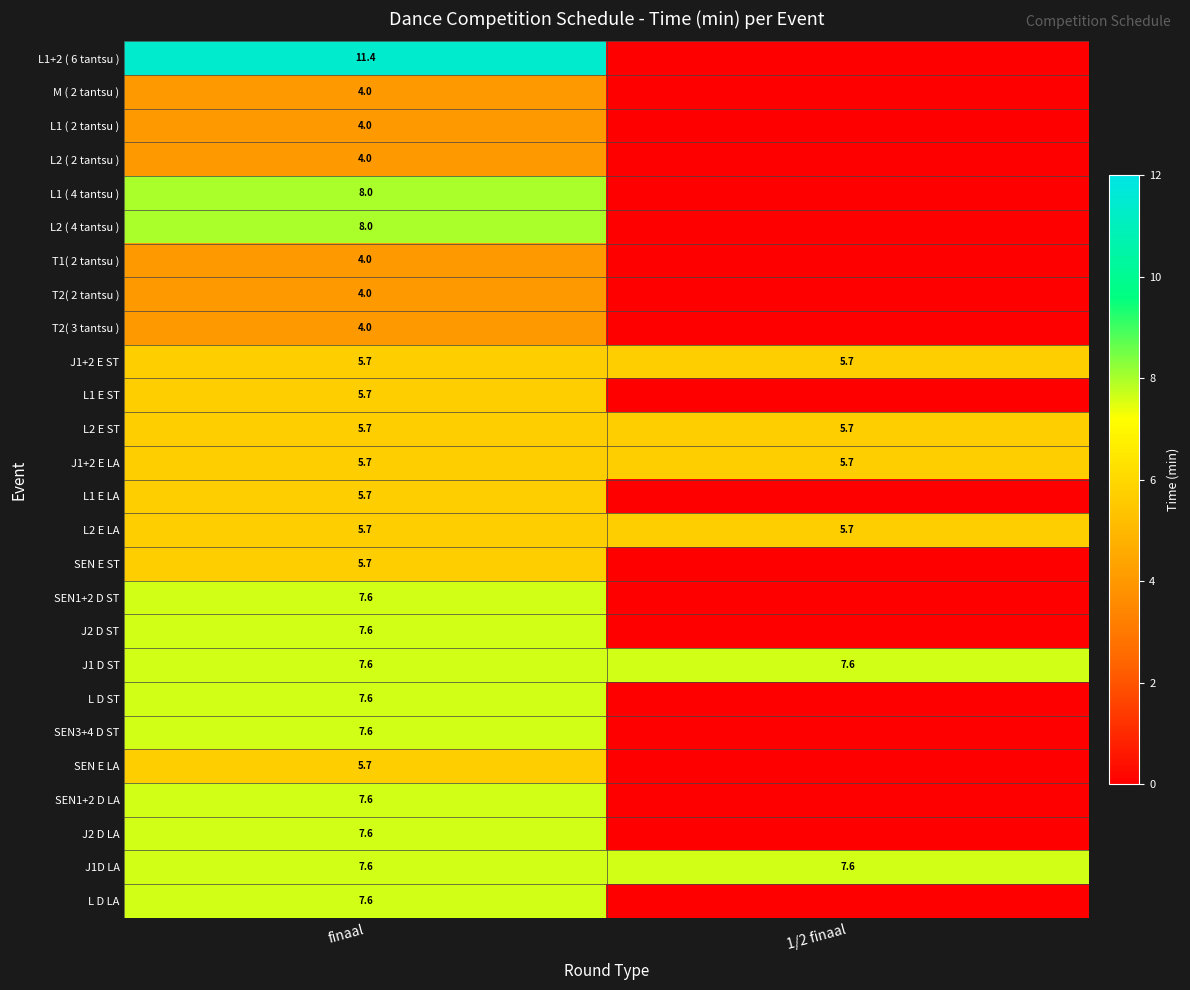

What is the sum of the J1D LA values at finaal and 1/2 finaal?

15.2